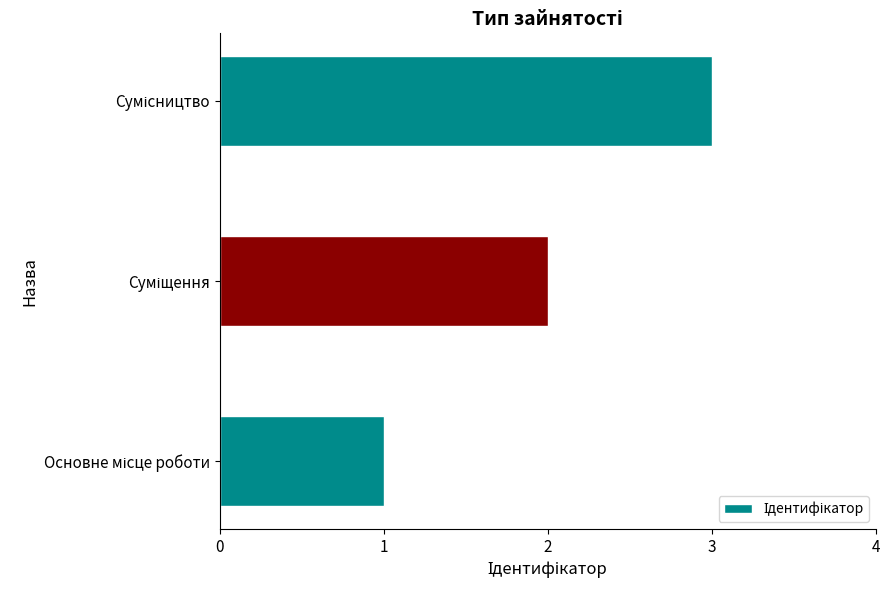

What is the sum of all values?

6